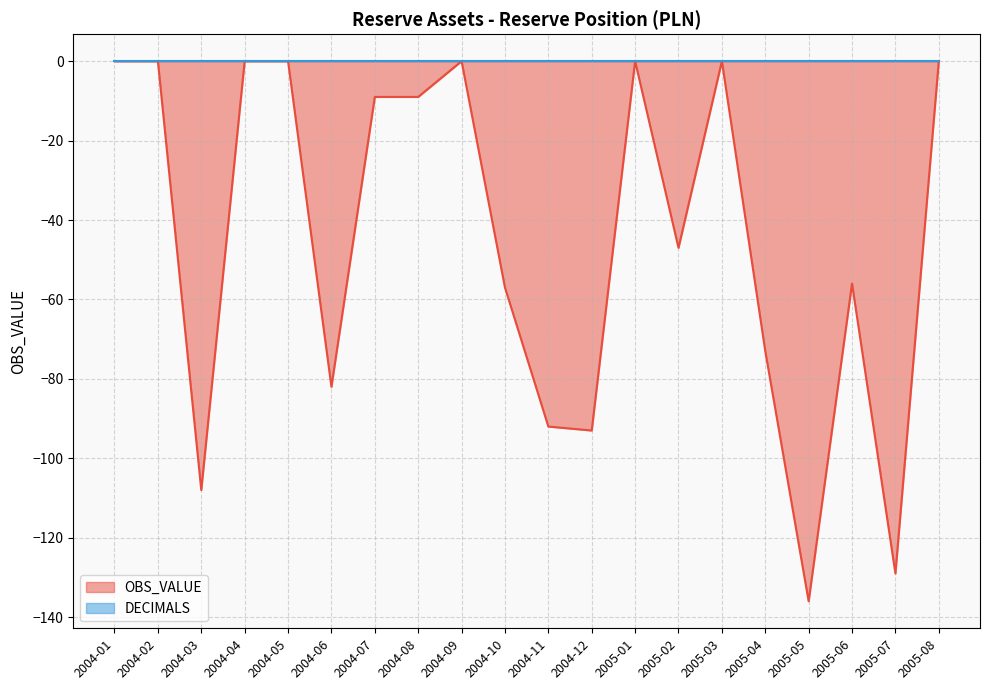

Reading right to left, extract all data points from this chart.

2005-08=0	2005-07=-129	2005-06=-56	2005-05=-136	2005-04=-73	2005-03=0	2005-02=-47	2005-01=0	2004-12=-93	2004-11=-92	2004-10=-57	2004-09=0	2004-08=-9	2004-07=-9	2004-06=-82	2004-05=0	2004-04=0	2004-03=-108	2004-02=0	2004-01=0